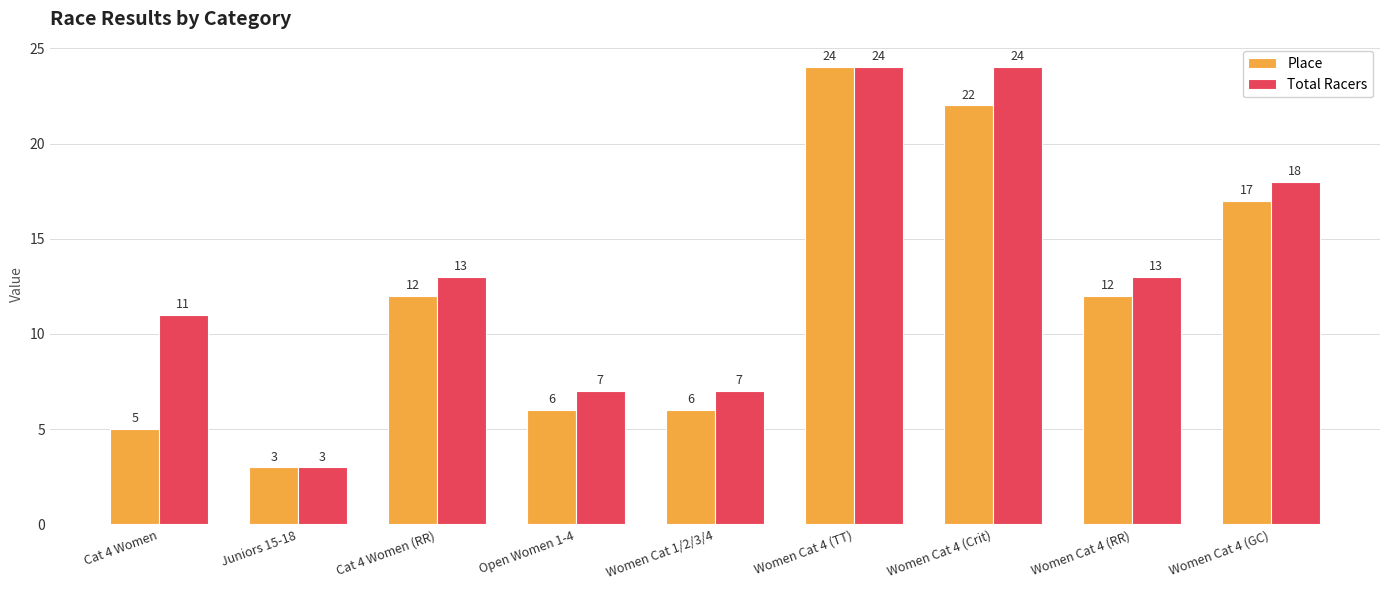

What is the maximum value shown in the chart?

24